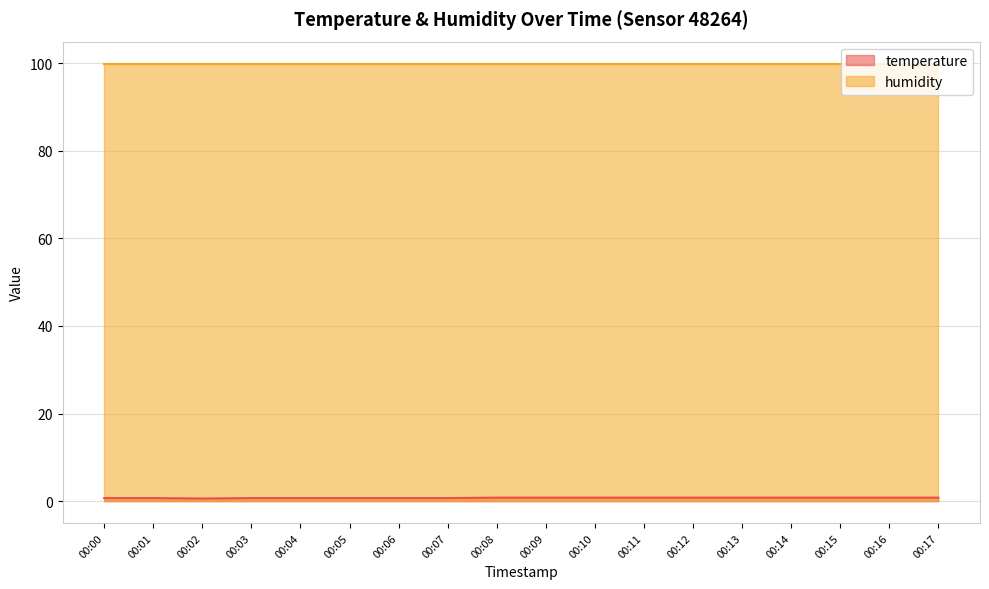

Read the value at 00:14.

0.8